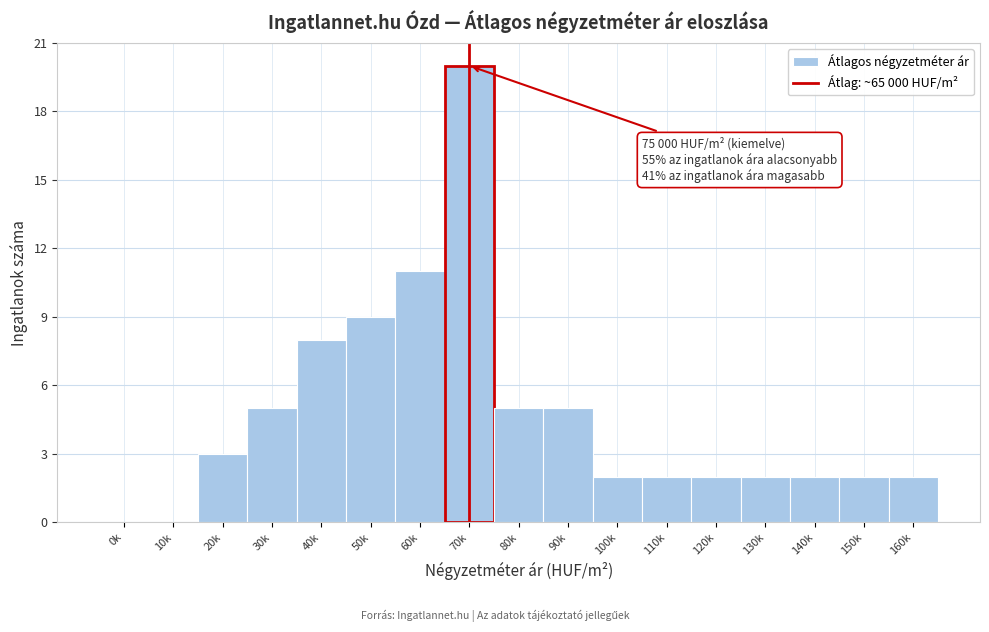

Reading left to right, what are all the values shown in this chart?

0k=0	10k=0	20k=3	30k=5	40k=8	50k=9	60k=11	70k=20	80k=5	90k=5	100k=2	110k=2	120k=2	130k=2	140k=2	150k=2	160k=2